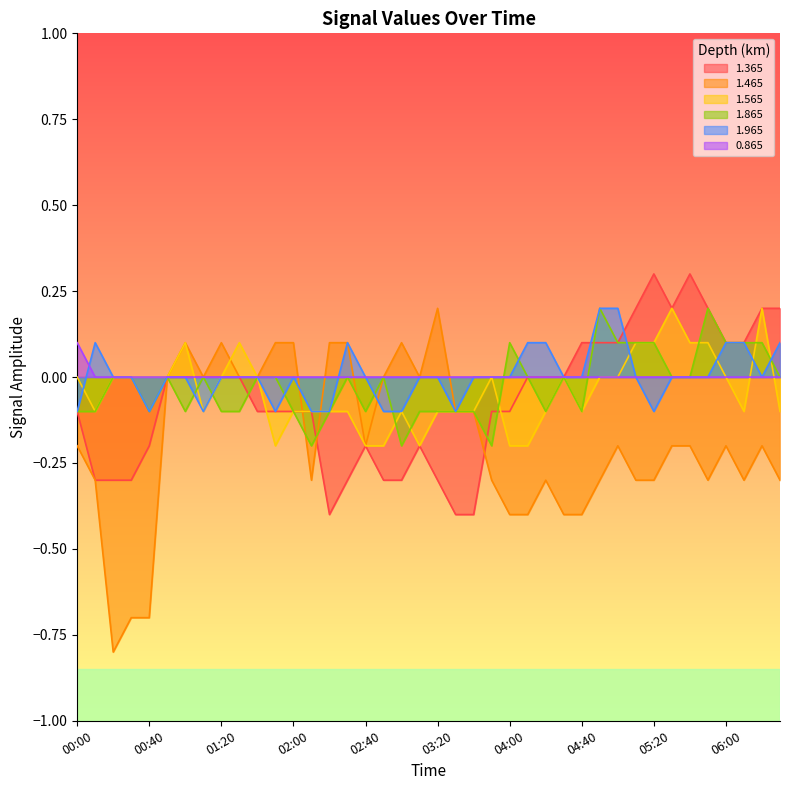

Reading left to right, extract all data points from this chart.

1.365: 00:00=-0.1	00:10=-0.3	00:20=-0.3	00:30=-0.3	00:40=-0.2	00:50=0.0	01:00=0.0	01:10=-0.0	01:20=0.0	01:30=-0.0	01:40=-0.1	01:50=-0.1	02:00=-0.1	02:10=-0.1	02:20=-0.4	02:30=-0.3	02:40=-0.2	02:50=-0.3	03:00=-0.3	03:10=-0.2	03:20=-0.3	03:30=-0.4	03:40=-0.4	03:50=-0.1	04:00=-0.1	04:10=-0.0	04:20=-0.0	04:30=0.0	04:40=0.1	04:50=0.1	05:00=0.1	05:10=0.2	05:20=0.3	05:30=0.2	05:40=0.3	05:50=0.2	06:00=0.1	06:10=0.1	06:20=0.2	06:30=0.2
1.465: 00:00=-0.2	00:10=-0.3	00:20=-0.8	00:30=-0.7	00:40=-0.7	00:50=0.0	01:00=0.1	01:10=0.0	01:20=0.1	01:30=-0.0	01:40=0.0	01:50=0.1	02:00=0.1	02:10=-0.3	02:20=0.1	02:30=0.1	02:40=-0.2	02:50=0.0	03:00=0.1	03:10=0.0	03:20=0.2	03:30=-0.1	03:40=-0.1	03:50=-0.3	04:00=-0.4	04:10=-0.4	04:20=-0.3	04:30=-0.4	04:40=-0.4	04:50=-0.3	05:00=-0.2	05:10=-0.3	05:20=-0.3	05:30=-0.2	05:40=-0.2	05:50=-0.3	06:00=-0.2	06:10=-0.3	06:20=-0.2	06:30=-0.3
1.565: 00:00=-0.0	00:10=-0.1	00:20=-0.0	00:30=-0.0	00:40=0.0	00:50=-0.0	01:00=0.1	01:10=-0.1	01:20=0.0	01:30=0.1	01:40=-0.0	01:50=-0.2	02:00=-0.1	02:10=-0.1	02:20=-0.1	02:30=-0.1	02:40=-0.2	02:50=-0.2	03:00=-0.1	03:10=-0.2	03:20=-0.1	03:30=-0.1	03:40=-0.1	03:50=-0.0	04:00=-0.2	04:10=-0.2	04:20=-0.1	04:30=-0.0	04:40=-0.1	04:50=-0.0	05:00=-0.0	05:10=0.1	05:20=0.1	05:30=0.2	05:40=0.1	05:50=0.1	06:00=0.0	06:10=-0.1	06:20=0.2	06:30=-0.1
1.865: 00:00=-0.1	00:10=-0.1	00:20=0.0	00:30=-0.0	00:40=-0.1	00:50=-0.0	01:00=-0.1	01:10=-0.0	01:20=-0.1	01:30=-0.1	01:40=-0.0	01:50=-0.0	02:00=-0.1	02:10=-0.2	02:20=-0.1	02:30=0.0	02:40=-0.1	02:50=-0.0	03:00=-0.2	03:10=-0.1	03:20=-0.1	03:30=-0.1	03:40=-0.1	03:50=-0.2	04:00=0.1	04:10=-0.0	04:20=-0.1	04:30=0.0	04:40=-0.1	04:50=0.2	05:00=0.1	05:10=0.1	05:20=0.1	05:30=0.0	05:40=0.0	05:50=0.2	06:00=0.1	06:10=0.1	06:20=0.1	06:30=0.0
1.965: 00:00=-0.1	00:10=0.1	00:20=-0.0	00:30=-0.0	00:40=-0.1	00:50=0.0	01:00=0.0	01:10=-0.1	01:20=0.0	01:30=-0.0	01:40=-0.0	01:50=-0.1	02:00=0.0	02:10=-0.1	02:20=-0.1	02:30=0.1	02:40=-0.0	02:50=-0.1	03:00=-0.1	03:10=-0.0	03:20=-0.0	03:30=-0.1	03:40=0.0	03:50=-0.0	04:00=-0.0	04:10=0.1	04:20=0.1	04:30=-0.0	04:40=-0.0	04:50=0.2	05:00=0.2	05:10=0.0	05:20=-0.1	05:30=0.0	05:40=-0.0	05:50=0.0	06:00=0.1	06:10=0.1	06:20=0.0	06:30=0.1
0.865: 00:00=0.1	00:10=0.0	00:20=0.0	00:30=0.0	00:40=0.0	00:50=0.0	01:00=0.0	01:10=0.0	01:20=0.0	01:30=0.0	01:40=0.0	01:50=0.0	02:00=0.0	02:10=0.0	02:20=0.0	02:30=0.0	02:40=0.0	02:50=0.0	03:00=0.0	03:10=0.0	03:20=0.0	03:30=0.0	03:40=0.0	03:50=0.0	04:00=0.0	04:10=0.0	04:20=0.0	04:30=0.0	04:40=0.0	04:50=0.0	05:00=0.0	05:10=0.0	05:20=0.0	05:30=0.0	05:40=0.0	05:50=0.0	06:00=0.0	06:10=0.0	06:20=0.0	06:30=0.0